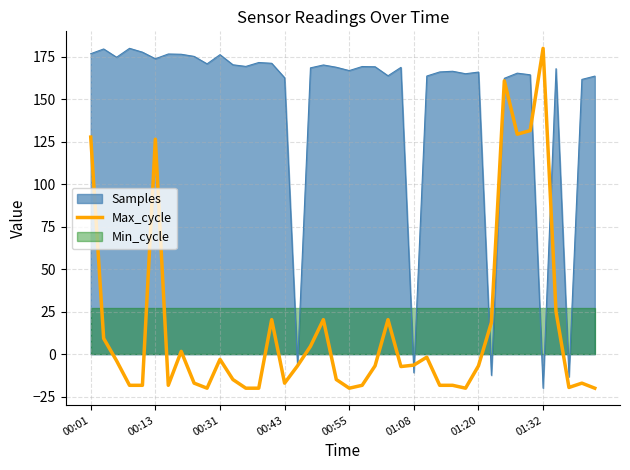

The value at 23 is 29.9. True or false?

False